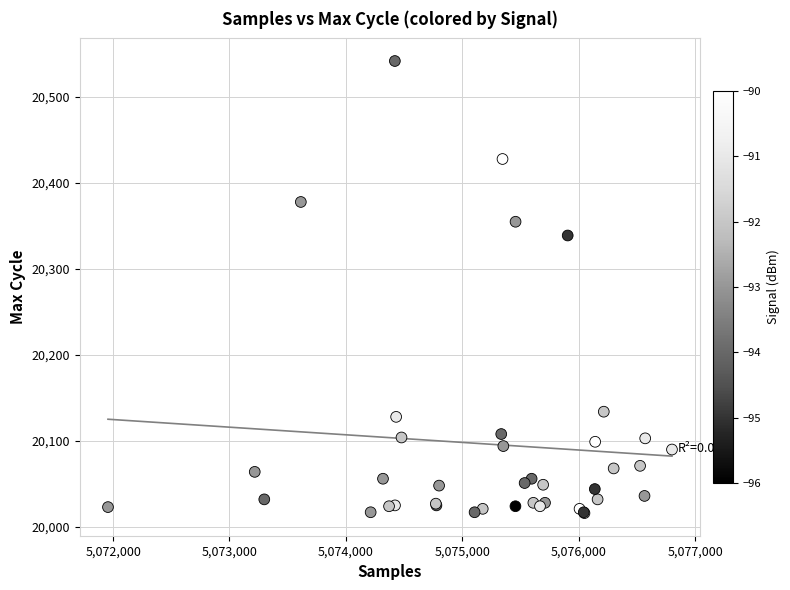

What Y value in the scatter plot is closest to 20279?

20339